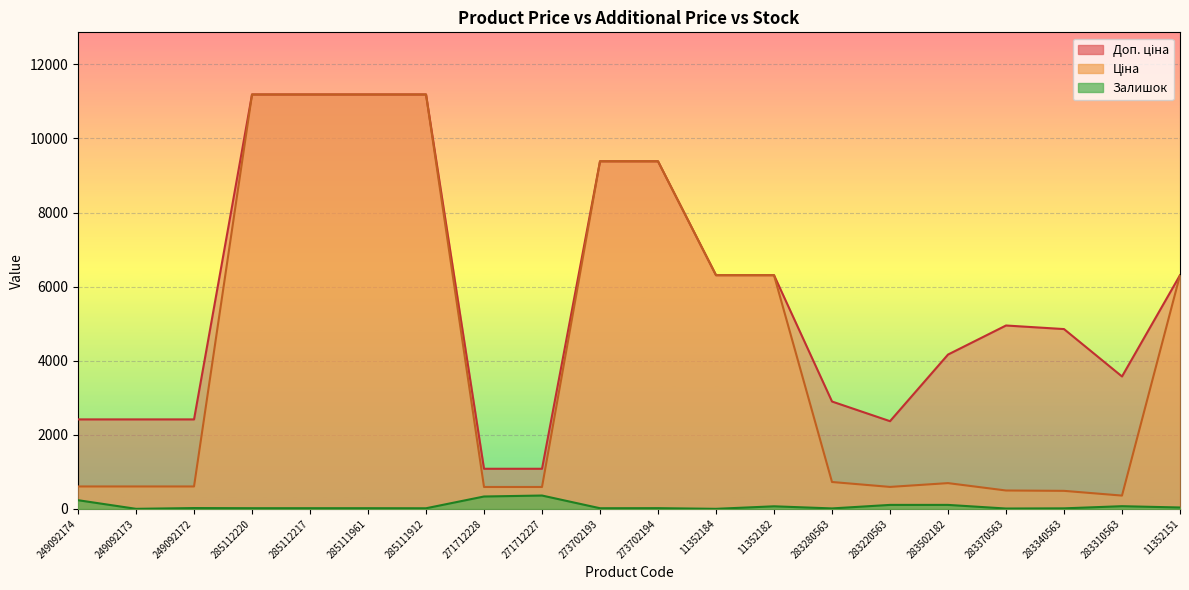

Between 11352182 and 283370563, which series saw the biggest shift?

Ціна